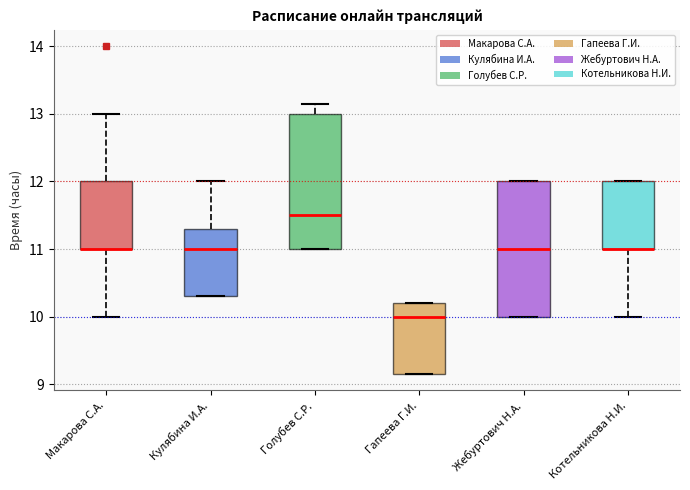

Reading left to right, read every box against the y-axis: the position of its median line, the range the box covers, and the ends of its whiskers. The values are not printed on the chart, so give them approximately, as read against the axis.

Макарова С.А.: median 11.0 (drawn on the box's lower edge), box 11.0 to 12.0, whiskers 10.0 to 13.0
Кулябина И.А.: median 11.0, box 10.3 to 11.3, whiskers 10.3 to 12.0
Голубев С.Р.: median 11.5, box 11.0 to 13.0, whiskers 11.0 to 13.2
Гапеева Г.И.: median 10.0, box 9.2 to 10.2, whiskers 9.2 to 10.2
Жебуртович Н.А.: median 11.0, box 10.0 to 12.0, whiskers 10.0 to 12.0
Котельникова Н.И.: median 11.0 (drawn on the box's lower edge), box 11.0 to 12.0, whiskers 10.0 to 12.0